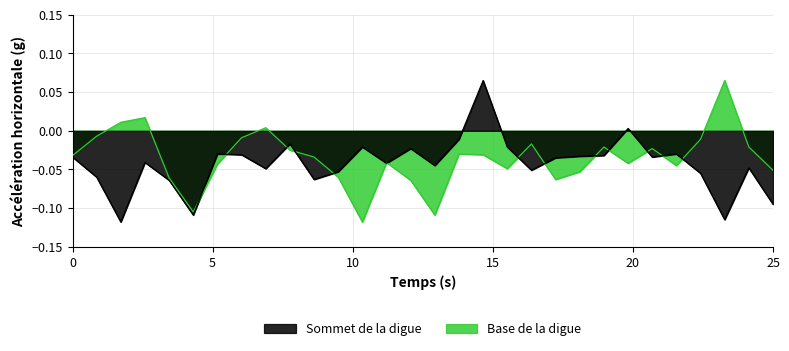

In Sommet de la digue, how many points are higher than both neighbors (excluding endpoints)?

9